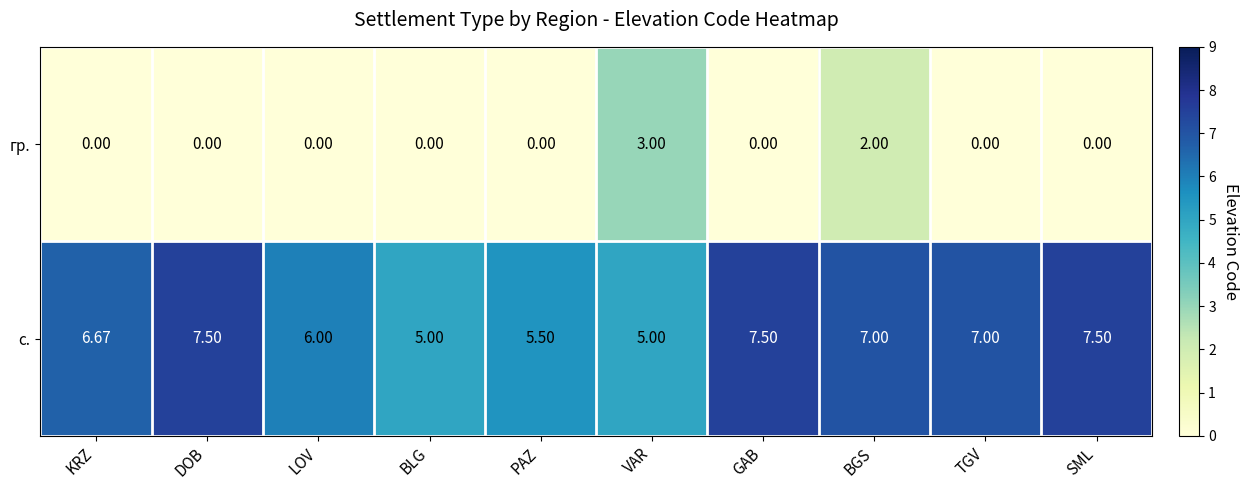

At which label is с. closest to 6?

LOV